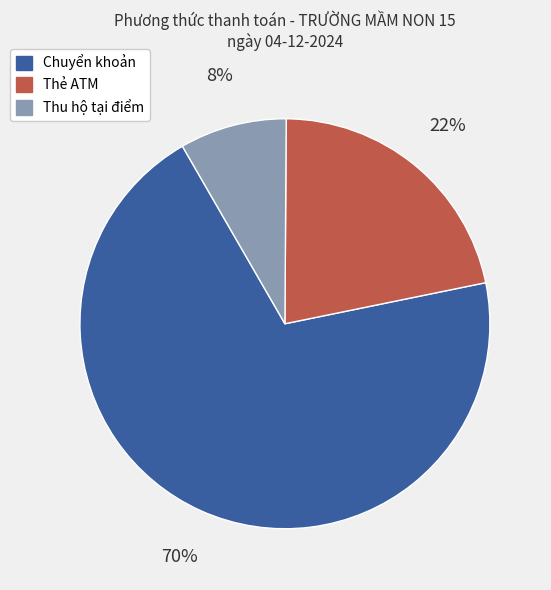

To the nearest percent, what is the combined percentage of Thẻ ATM and Chuyển khoản?

92%